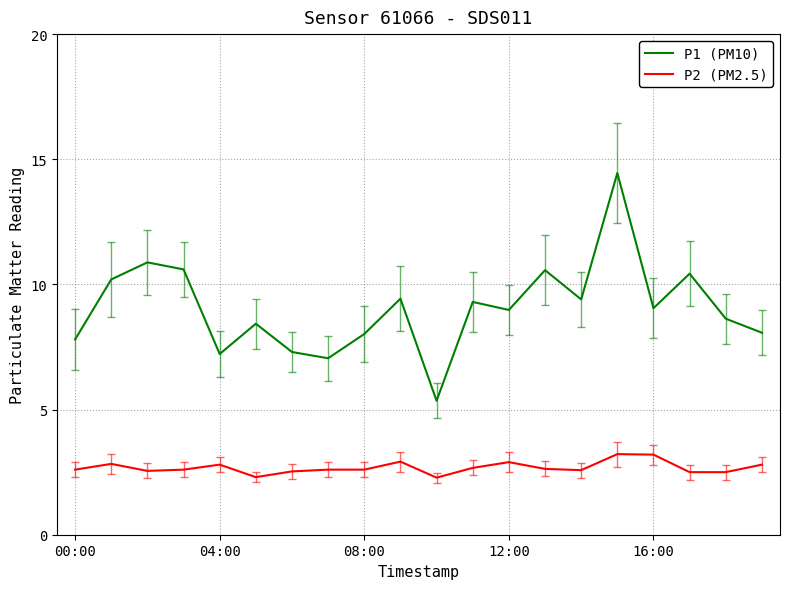

Which series has the largest total across all categories?

P1 (PM10)